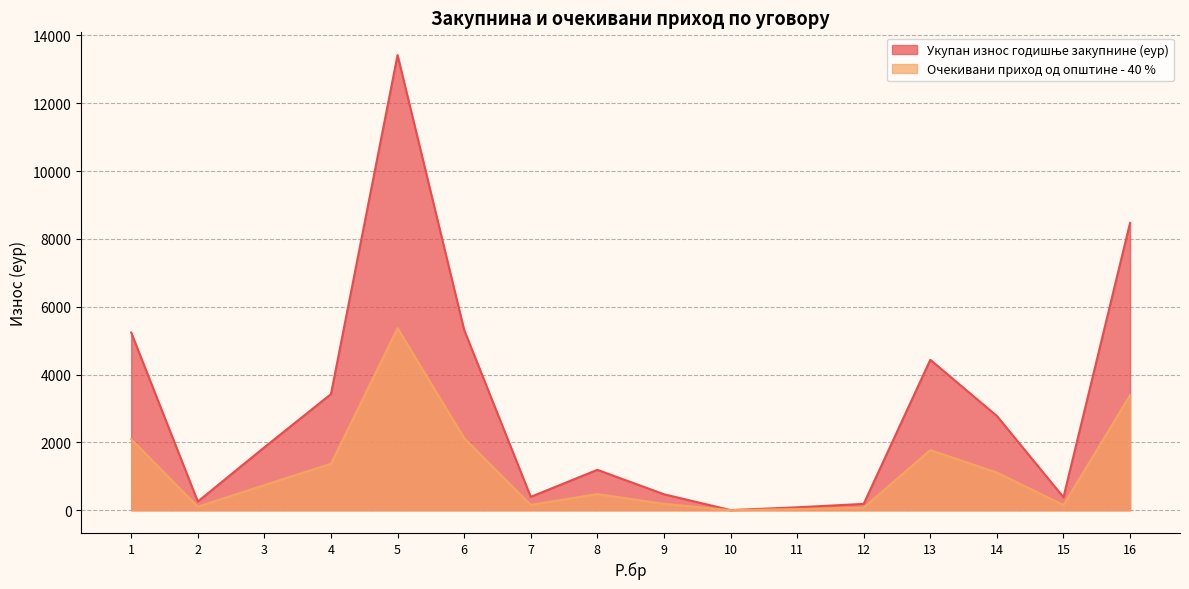

Which category has the highest value in the Очекивани приход од општине - 40 % series?

5